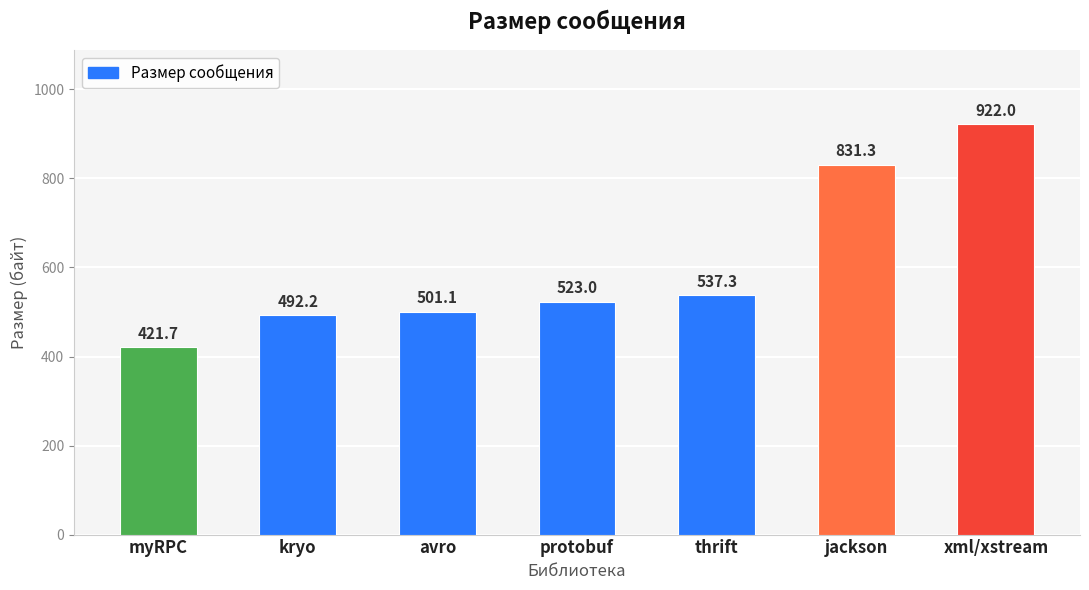

List the labels in order of value, largest first.

xml/xstream, jackson, thrift, protobuf, avro, kryo, myRPC